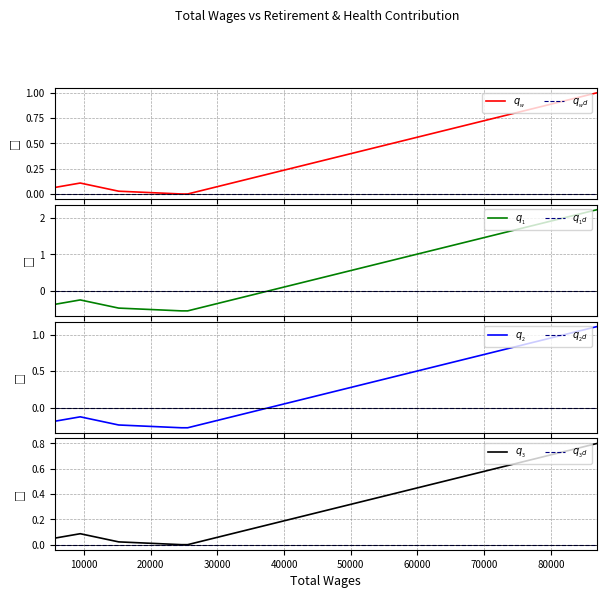

What is the difference between the maximum and second lowest values?

1.0